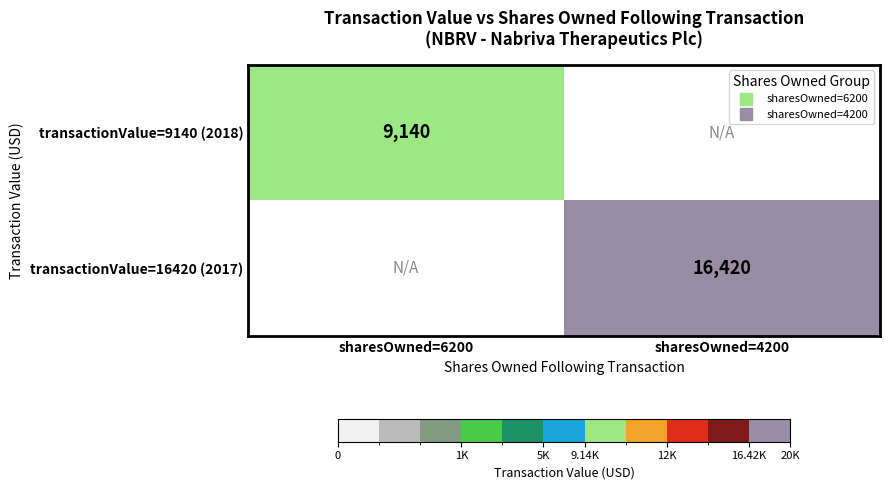

List the series in order of their overall mean, highest first.

transactionValue=16420 (2017), transactionValue=9140 (2018)